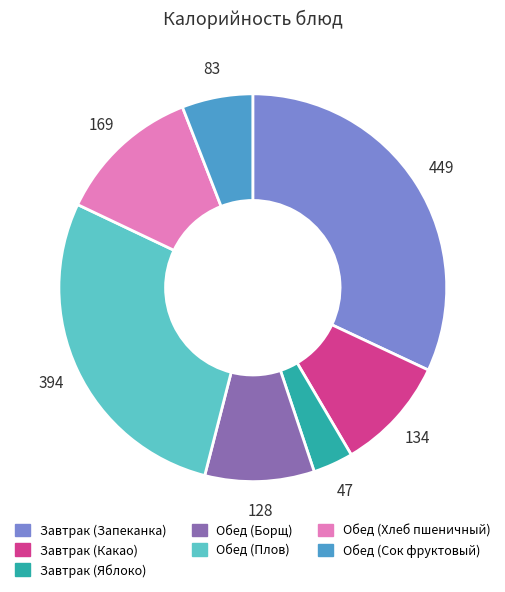

What is the ratio of the value at Завтрак (Запеканка) to the value at Обед (Сок фруктовый)?

5.4